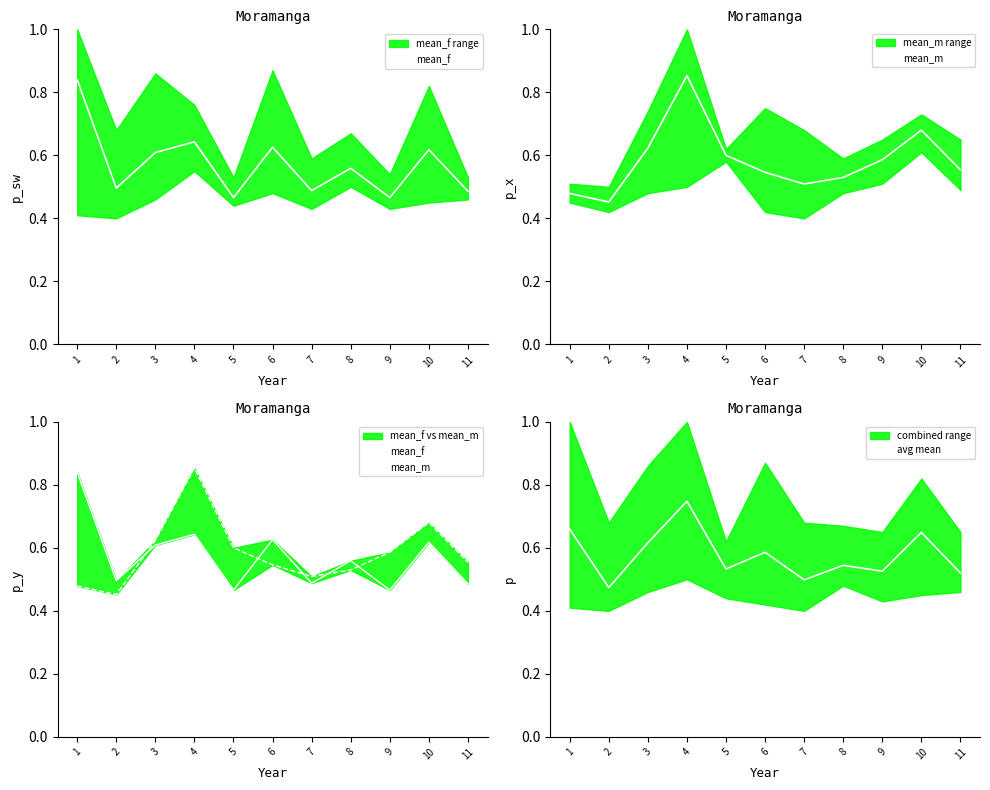

How many times do mean_f and avg mean cross each other?

5